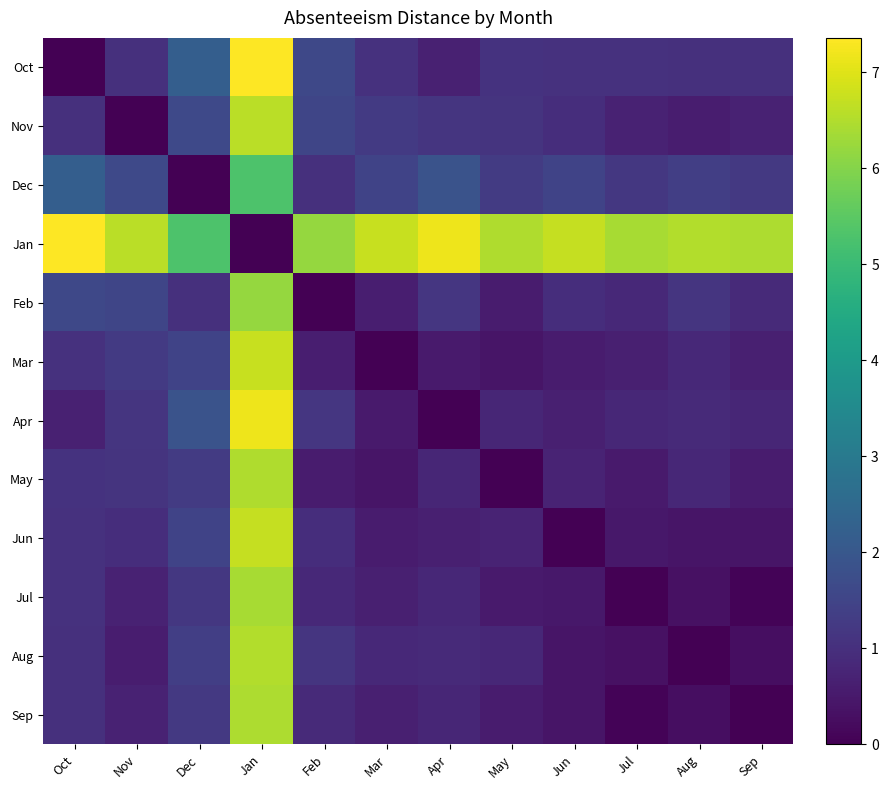

Reading right to left, transcribe all the data shown in this chart.

Oct: Sep=1.0	Aug=1.0	Jul=1.1	Jun=1.0	May=1.1	Apr=0.7	Mar=1.1	Feb=1.6	Jan=7.4	Dec=2.2	Nov=1.0	Oct=0.0
Nov: Sep=0.7	Aug=0.6	Jul=0.7	Jun=1.0	May=1.1	Apr=1.1	Mar=1.2	Feb=1.5	Jan=6.6	Dec=1.6	Nov=0.0	Oct=1.0
Dec: Sep=1.2	Aug=1.4	Jul=1.2	Jun=1.5	May=1.3	Apr=1.9	Mar=1.5	Feb=1.0	Jan=5.3	Dec=0.0	Nov=1.6	Oct=2.2
Jan: Sep=6.4	Aug=6.5	Jul=6.4	Jun=6.7	May=6.5	Apr=7.2	Mar=6.7	Feb=6.2	Jan=0.0	Dec=5.3	Nov=6.6	Oct=7.4
Feb: Sep=0.9	Aug=1.1	Jul=0.8	Jun=1.0	May=0.6	Apr=1.2	Mar=0.6	Feb=0.0	Jan=6.2	Dec=1.0	Nov=1.5	Oct=1.6
Mar: Sep=0.6	Aug=0.8	Jul=0.6	Jun=0.6	May=0.4	Apr=0.5	Mar=0.0	Feb=0.6	Jan=6.7	Dec=1.5	Nov=1.2	Oct=1.1
Apr: Sep=0.8	Aug=0.9	Jul=0.8	Jun=0.7	May=0.8	Apr=0.0	Mar=0.5	Feb=1.2	Jan=7.2	Dec=1.9	Nov=1.1	Oct=0.7
May: Sep=0.6	Aug=0.8	Jul=0.5	Jun=0.7	May=0.0	Apr=0.8	Mar=0.4	Feb=0.6	Jan=6.5	Dec=1.3	Nov=1.1	Oct=1.1
Jun: Sep=0.4	Aug=0.4	Jul=0.5	Jun=0.0	May=0.7	Apr=0.7	Mar=0.6	Feb=1.0	Jan=6.7	Dec=1.5	Nov=1.0	Oct=1.0
Jul: Sep=0.1	Aug=0.3	Jul=0.0	Jun=0.5	May=0.5	Apr=0.8	Mar=0.6	Feb=0.8	Jan=6.4	Dec=1.2	Nov=0.7	Oct=1.1
Aug: Sep=0.3	Aug=0.0	Jul=0.3	Jun=0.4	May=0.8	Apr=0.9	Mar=0.8	Feb=1.1	Jan=6.5	Dec=1.4	Nov=0.6	Oct=1.0
Sep: Sep=0.0	Aug=0.3	Jul=0.1	Jun=0.4	May=0.6	Apr=0.8	Mar=0.6	Feb=0.9	Jan=6.4	Dec=1.2	Nov=0.7	Oct=1.0